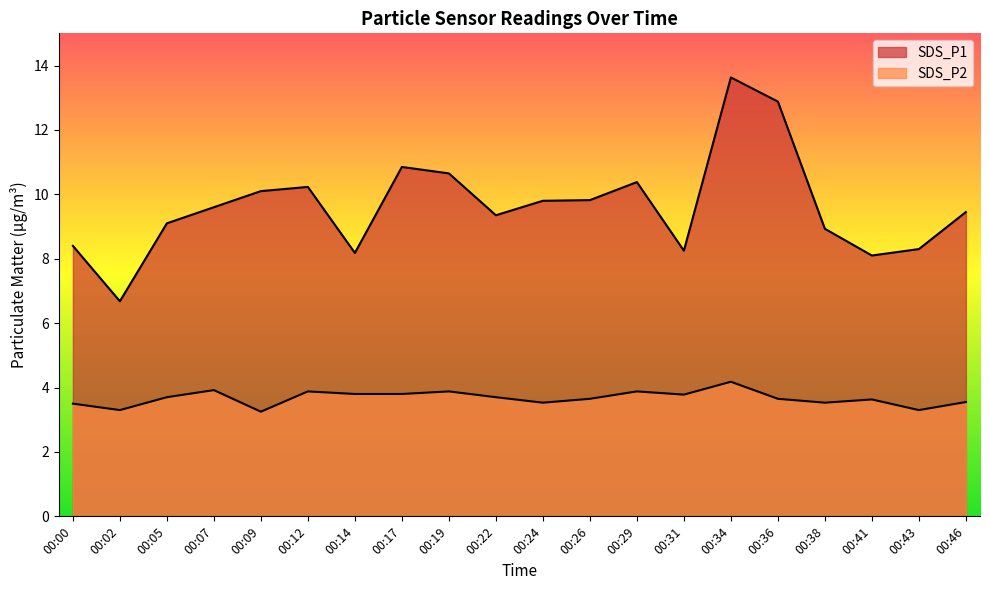

What is the difference between the second highest and minimum values in the SDS_P1 series?

6.2